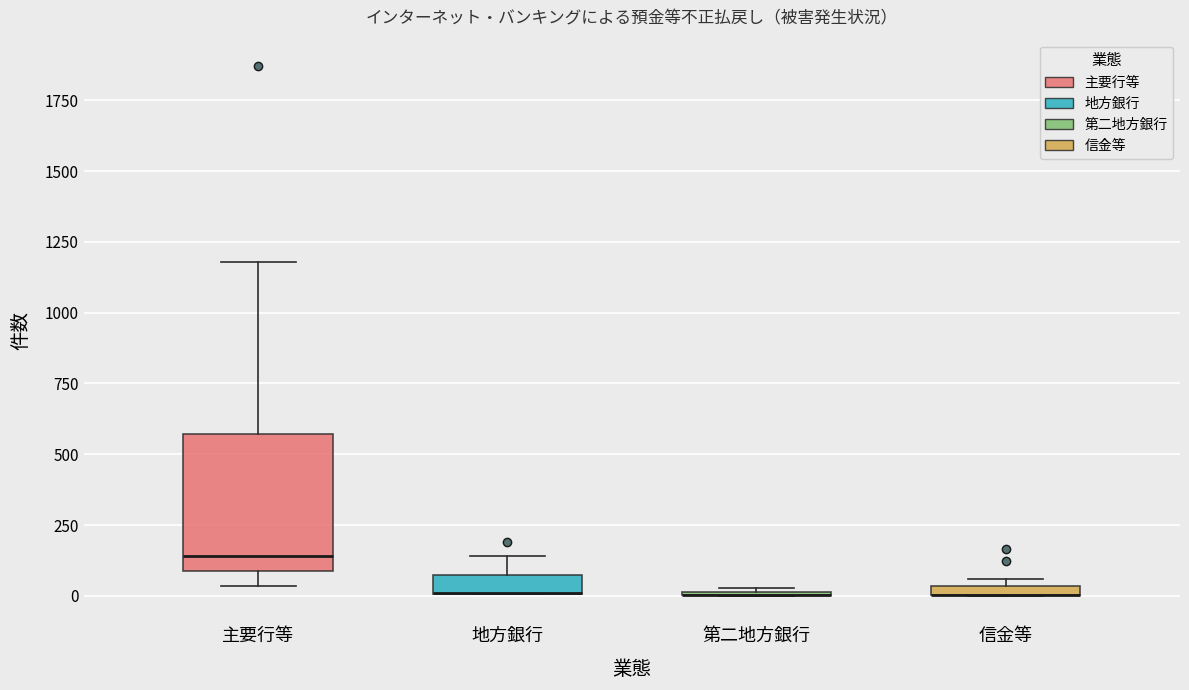

Comparing the boxes themselves (not the whiskers), which one is the tallest?

主要行等